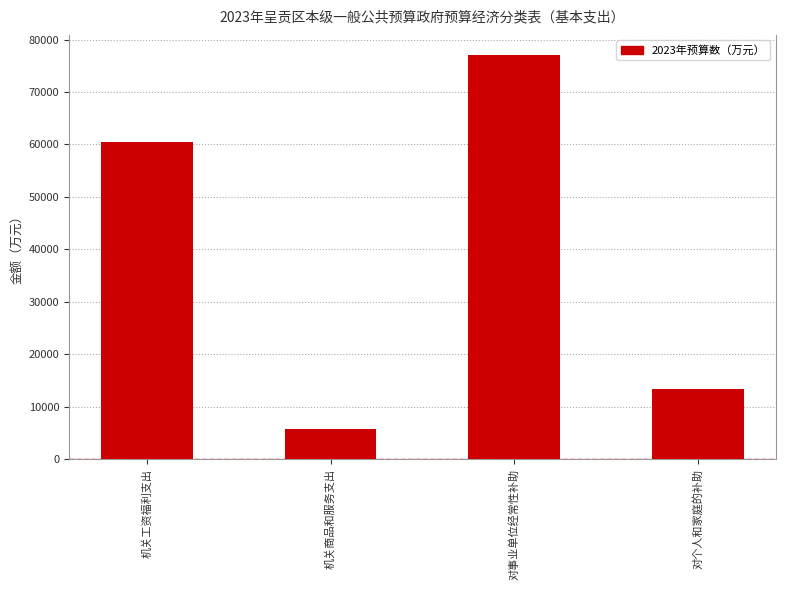

List the labels in order of value, largest first.

对事业单位经常性补助, 机关工资福利支出, 对个人和家庭的补助, 机关商品和服务支出